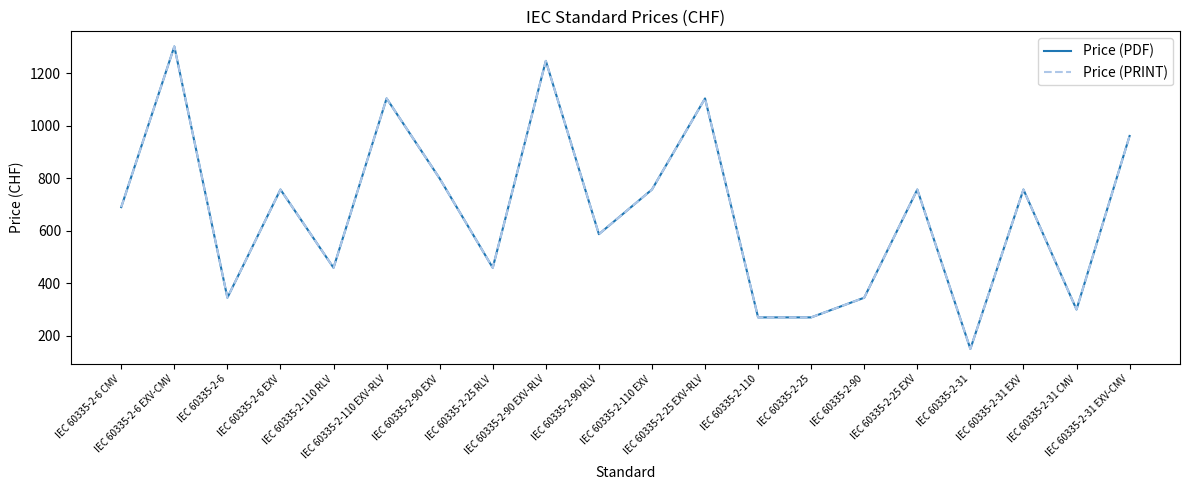

What is the sum of all Price (PDF) values?

13420